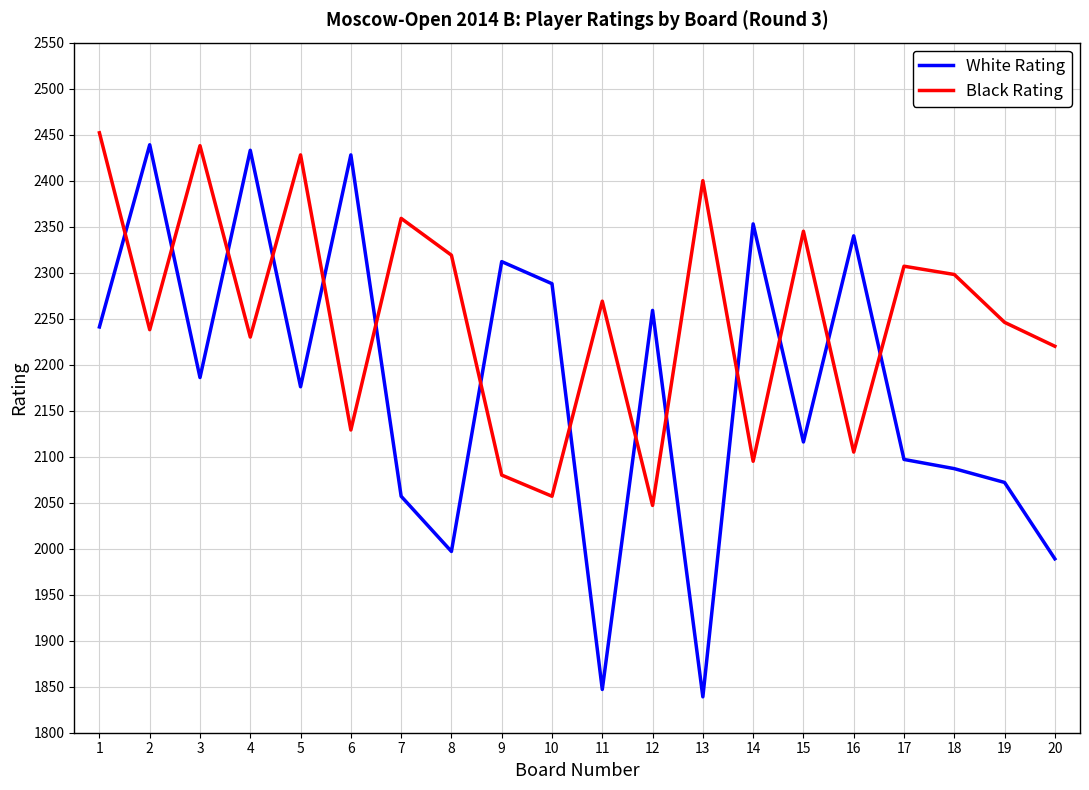

What are all the series names shown in the legend?

White Rating, Black Rating